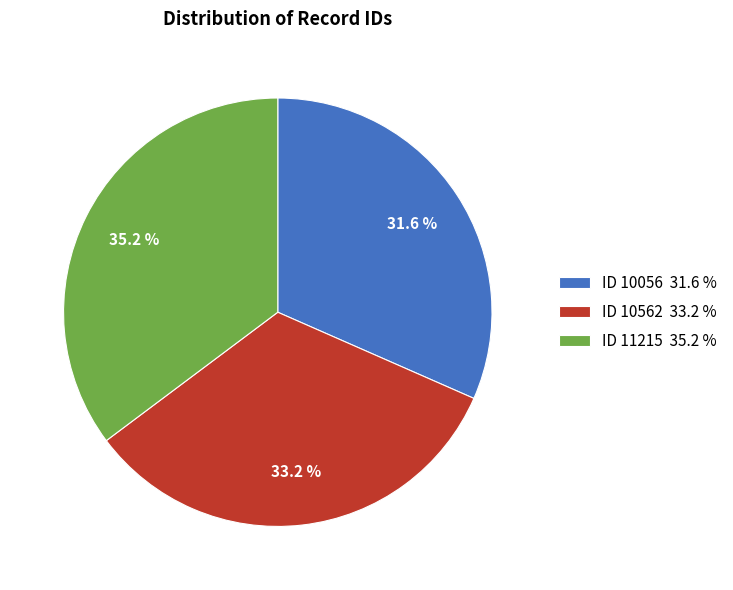

The ID 10562 slice represents 33% of the pie. True or false?

True